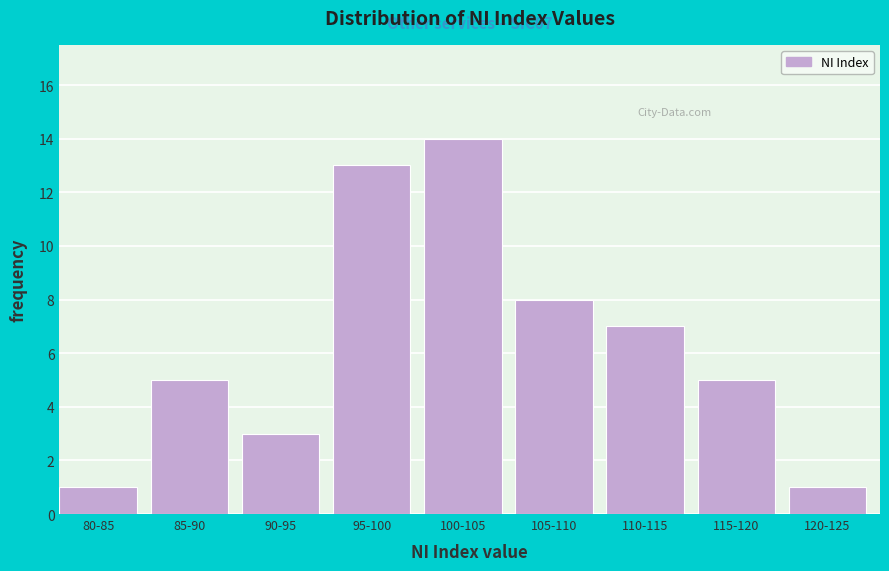

Reading right to left, extract all data points from this chart.

1	5	7	8	14	13	3	5	1